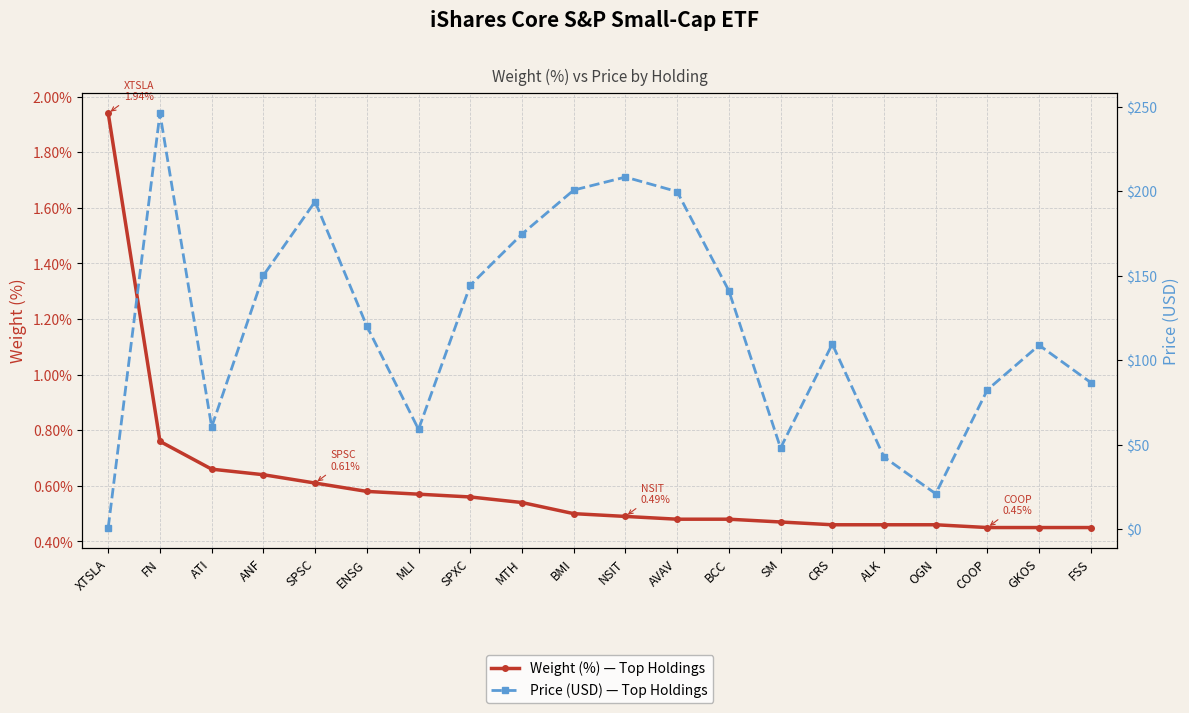

At which label is Price (USD) — Top Holdings closest to 123?

ENSG